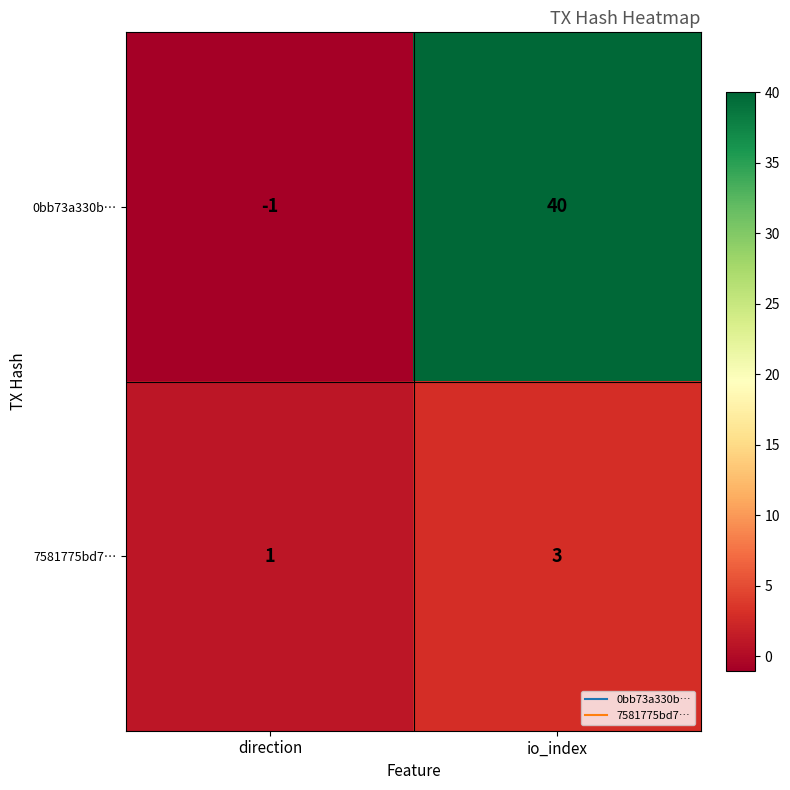

Rank the series by their average value, from highest to lowest.

0bb73a330b…, 7581775bd7…